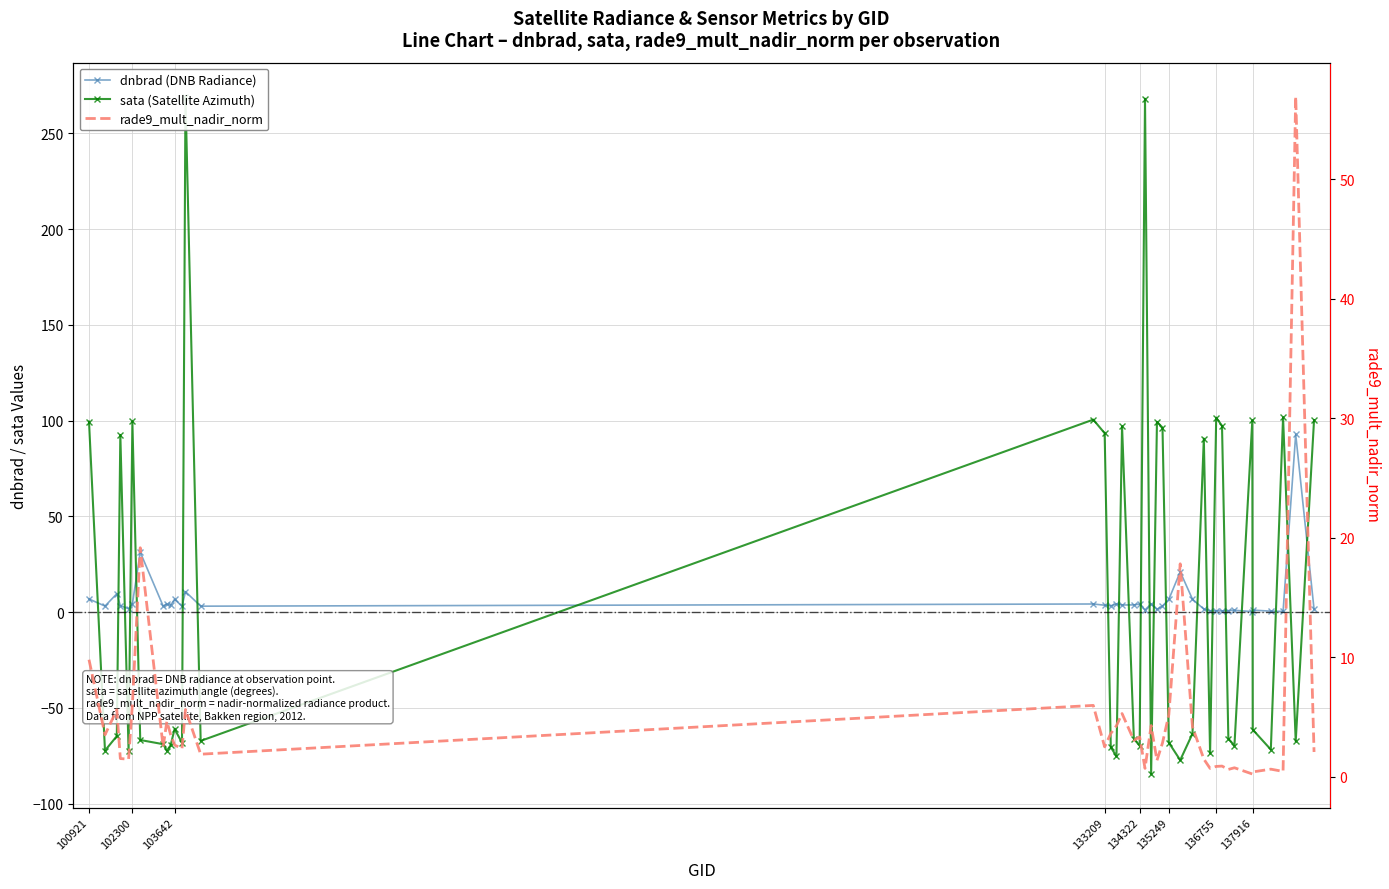

How many categories are shown in the chart?

40